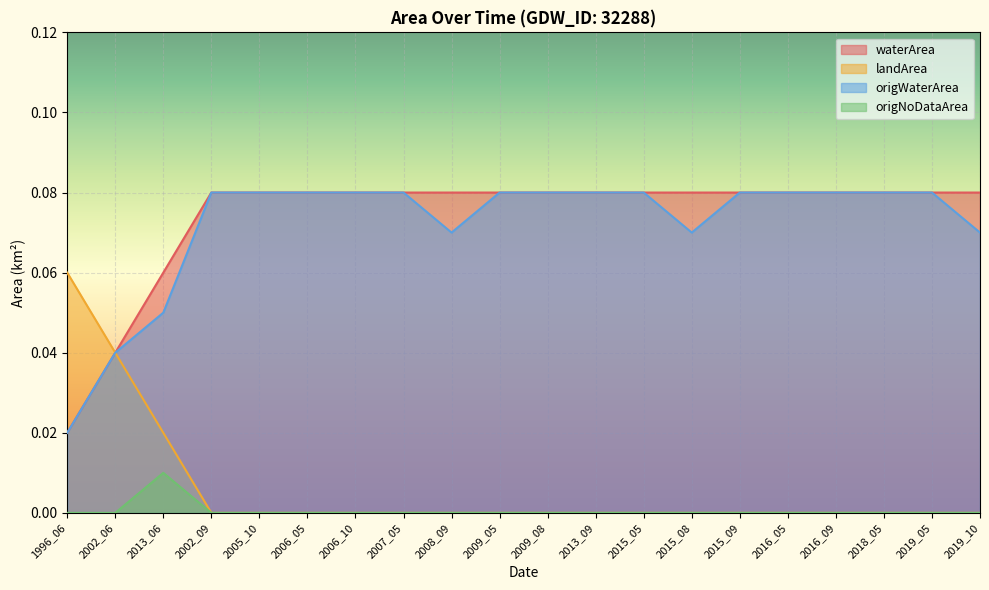

True or false: landArea and waterArea intersect in this chart.

False